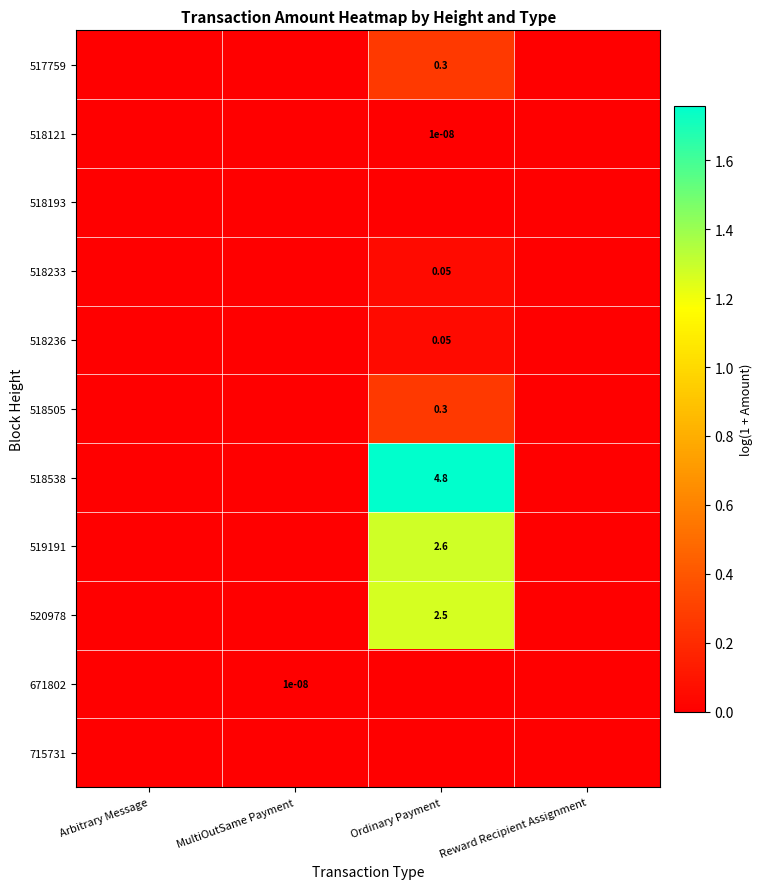

Is the value of 518538 at Ordinary Payment greater than the value of 518121 at Ordinary Payment?

Yes